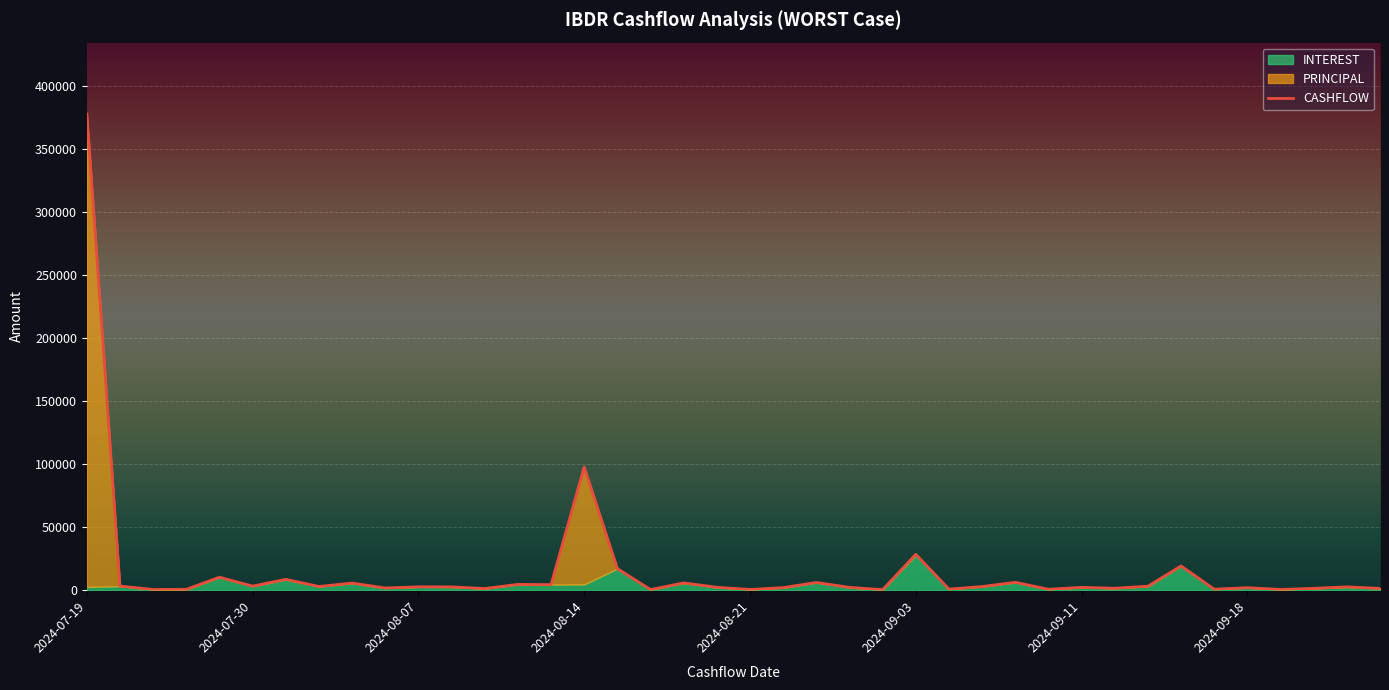

Reading left to right, what are all the values shown in this chart?

377999.0	3264.2	567.9	676.1	10312.4	3231.2	8600.5	2951.7	5659.2	1760.2	2680.4	2609.5	1343.2	4613.3	4397.4	97839.9	17138.1	475.3	5781.2	2327.8	581.8	2041.0	6107.5	2250.2	425.4	28490.0	856.9	2890.4	6278.5	736.2	2240.4	1558.2	3175.5	19259.9	802.4	2004.4	581.7	1484.2	2644.8	1397.2